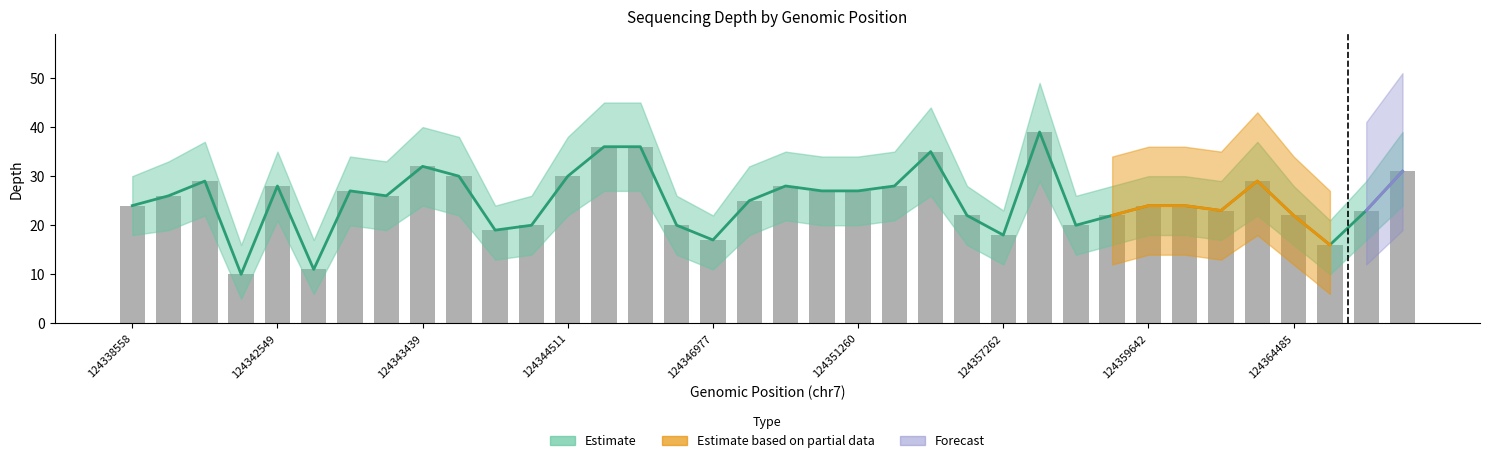

Are the bars horizontal?

No